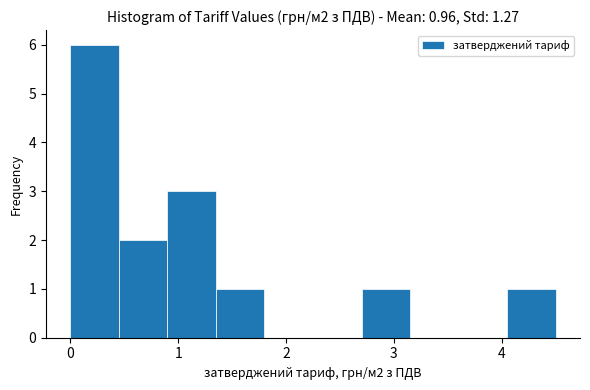

Which range on the x-axis has the tallest bar?

0.0 to 0.5